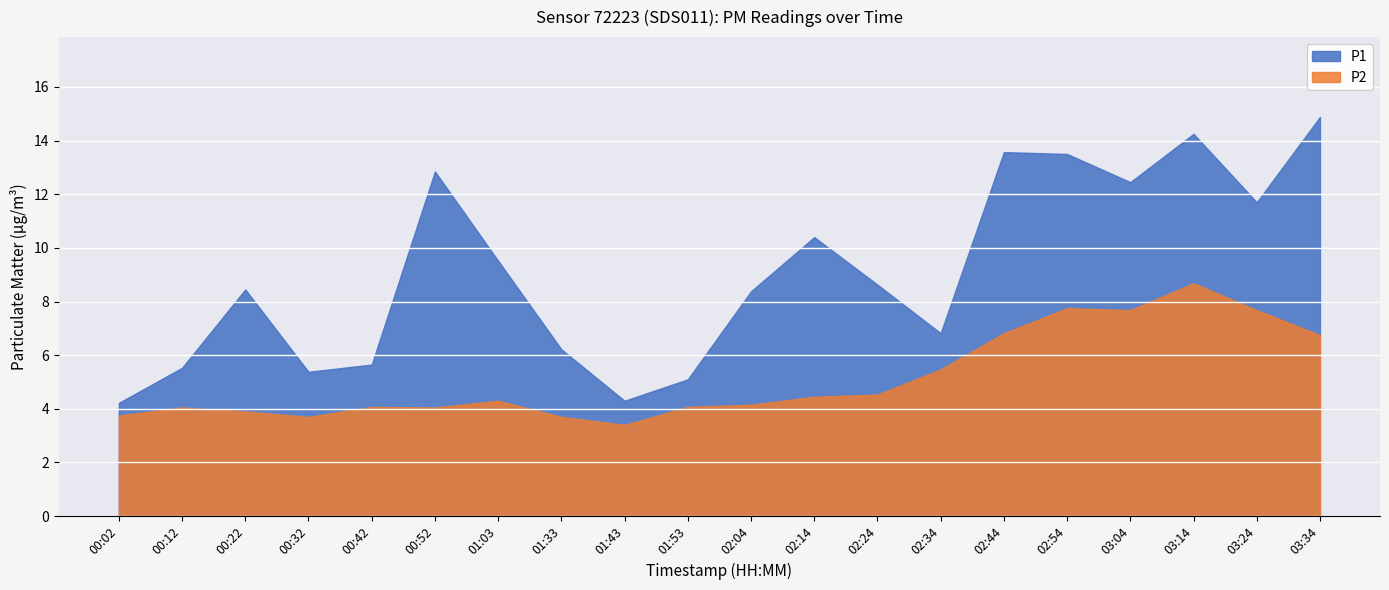

In P2, how many points are higher than both neighbors (excluding endpoints)?

5